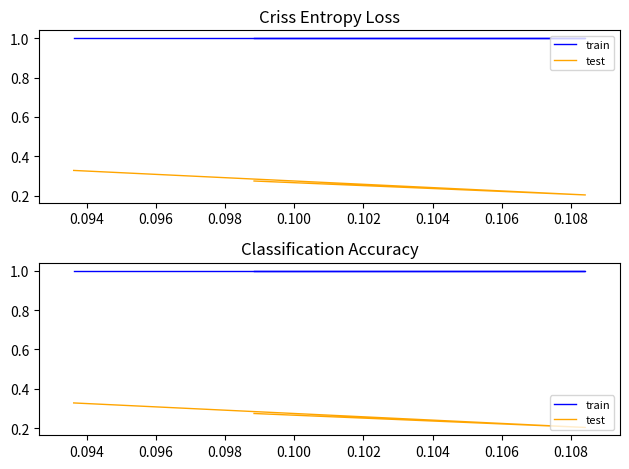

What is the sum of the train values at 0.096 and 0.094?

2.0